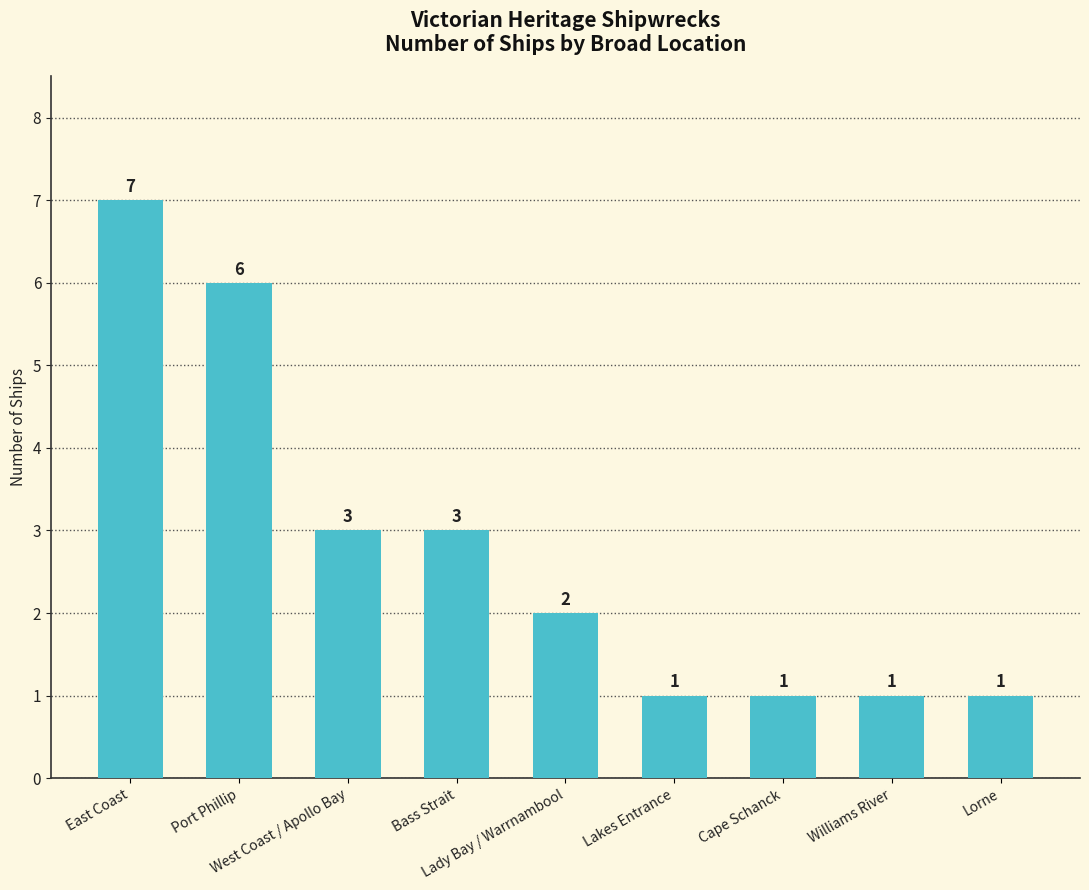

What is the ratio of the value at Lakes Entrance to the value at Lorne?

1.0